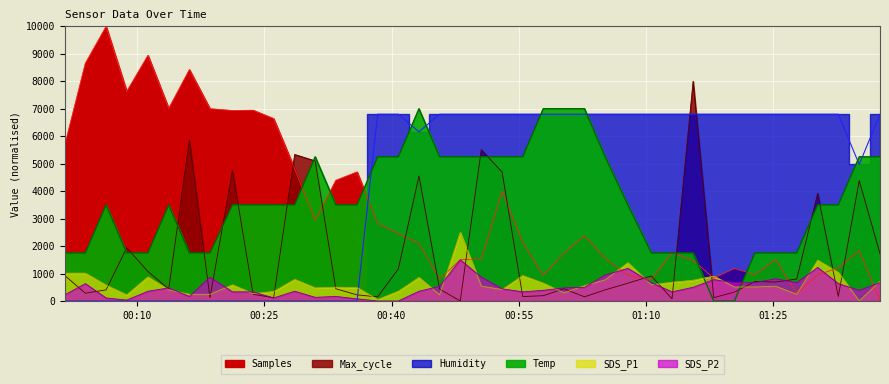

The Samples series shows 7667.1 at 2023/08/02 00:01:28. True or false?

False